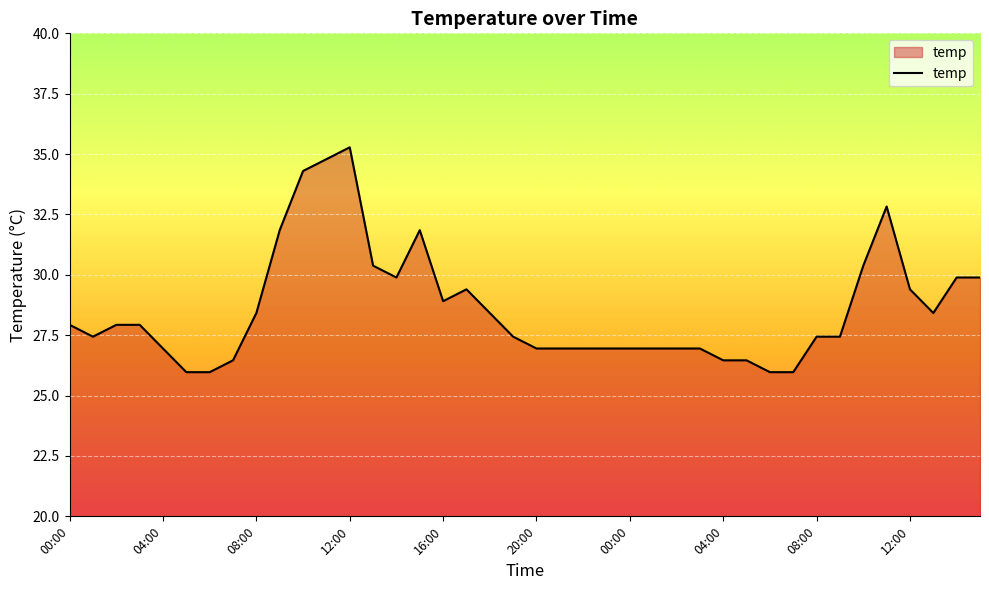

What is the maximum value shown in the chart?

35.3